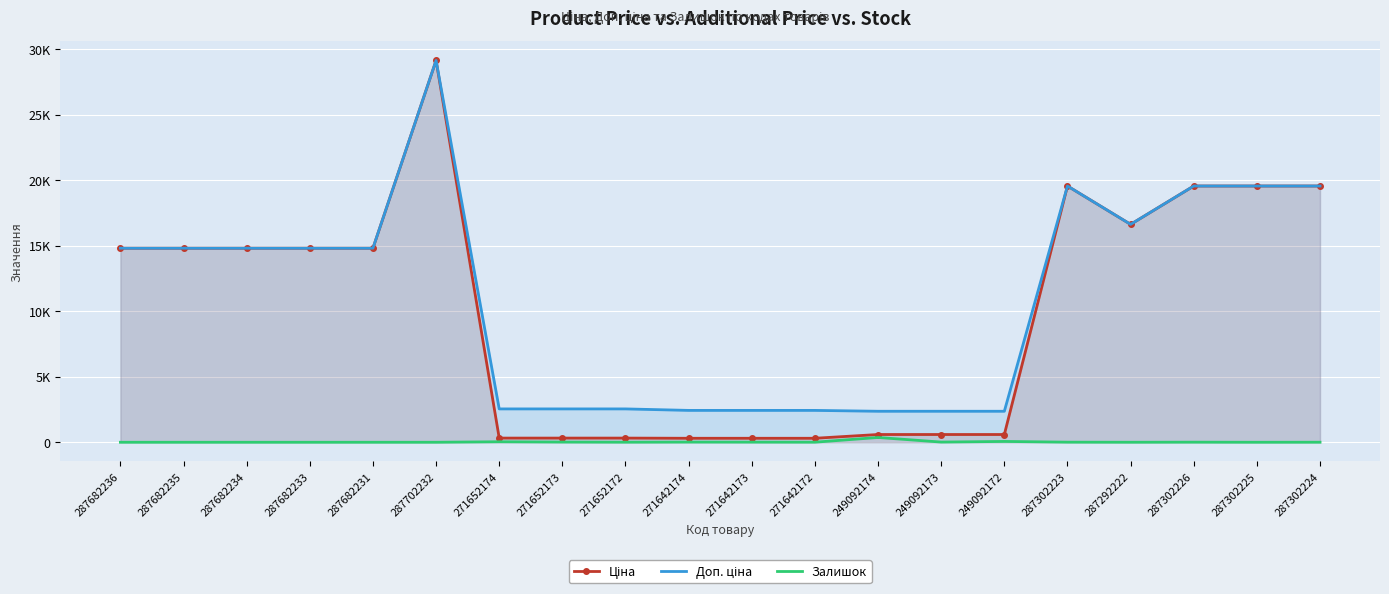

Which category has the lowest value in the Доп. ціна series?

249092174